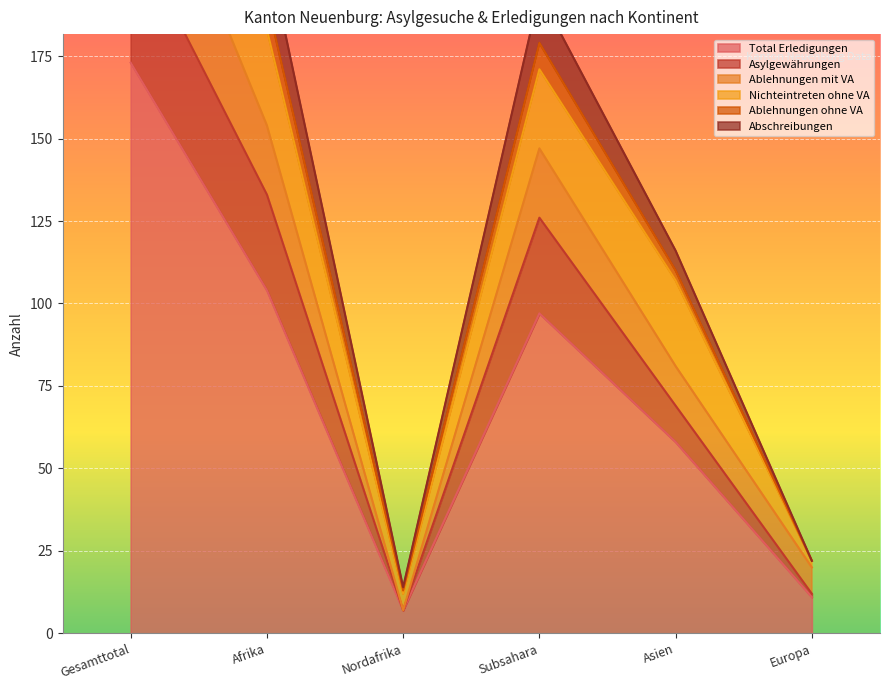

What is the total value across all series at Gesamttotal?

988